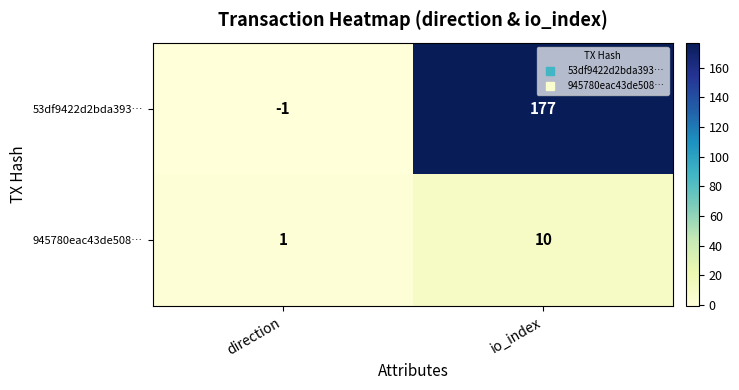

At how many categories does at least one series exceed 109?

1